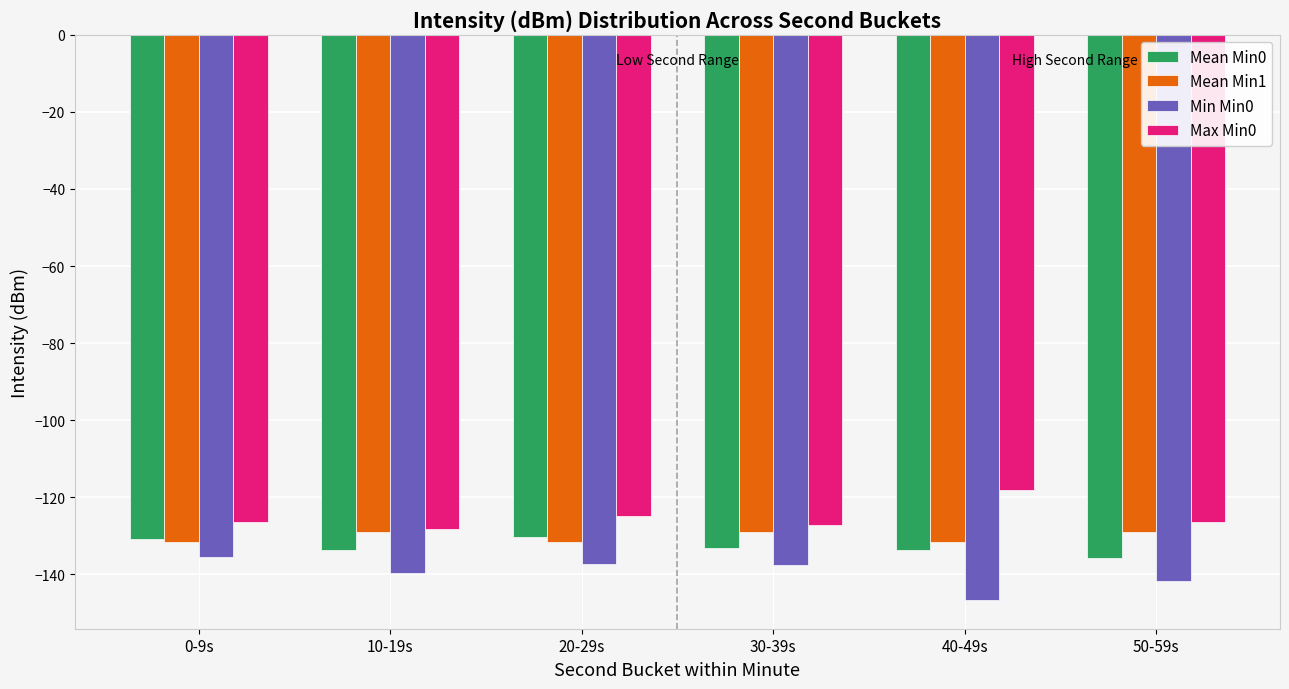

Rank the series by their maximum value, from highest to lowest.

Max Min0, Mean Min1, Mean Min0, Min Min0